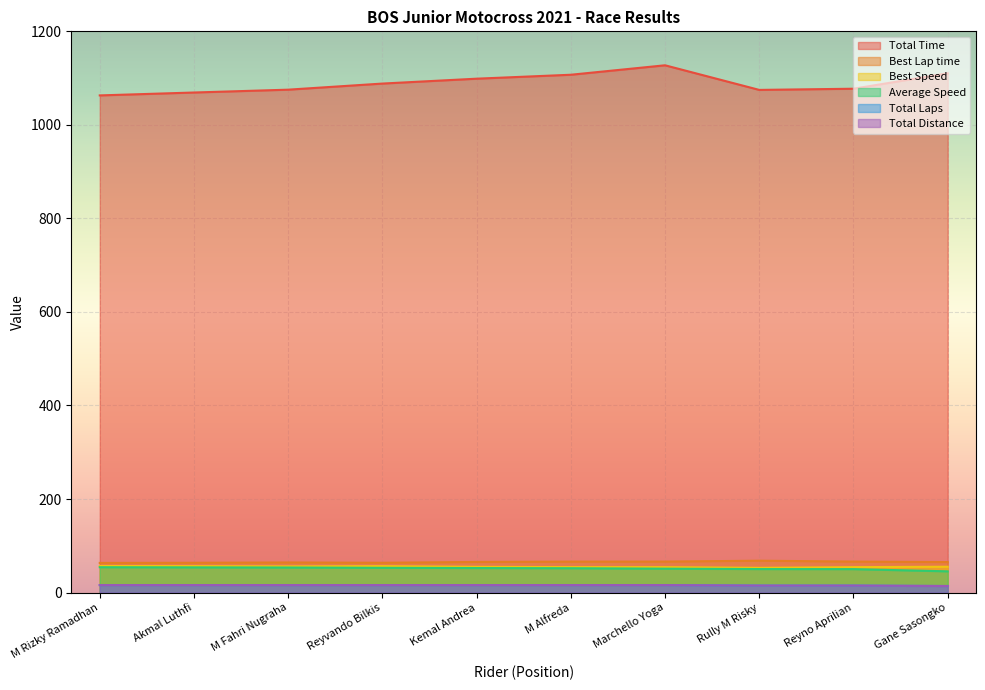

At which category is the sum across all series the highest?

Marchello Yoga